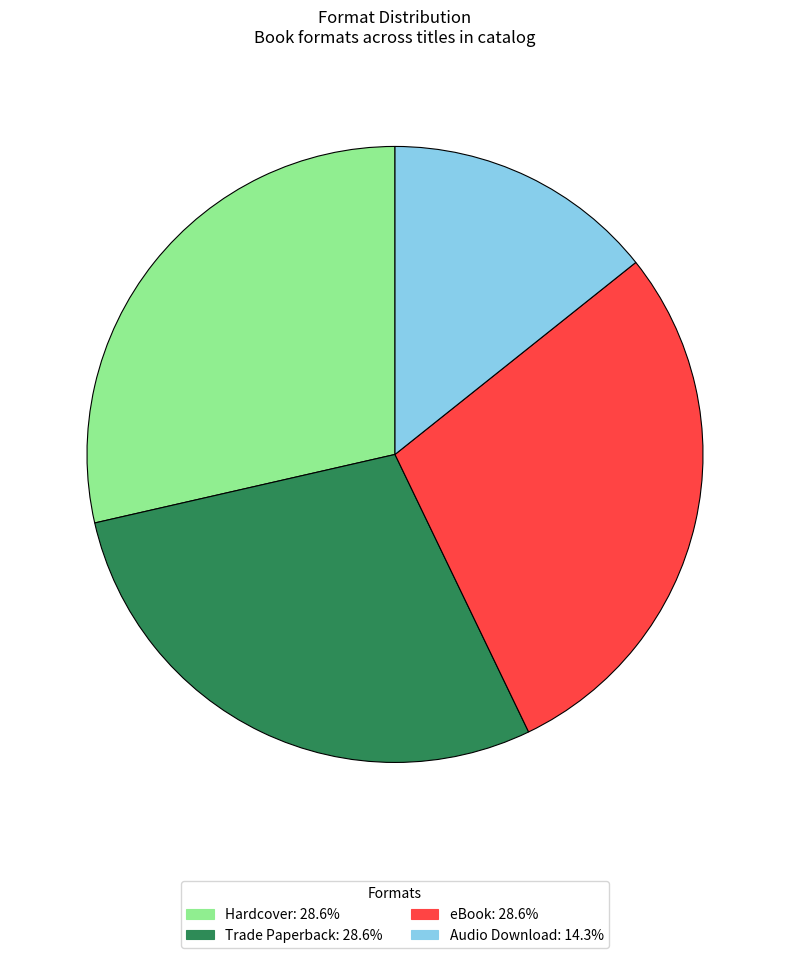

Does any single category account for the majority?

No